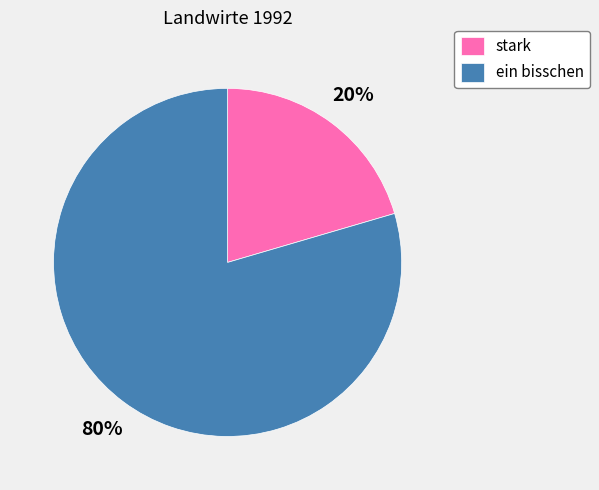

Between ein bisschen and stark, which is larger?

ein bisschen